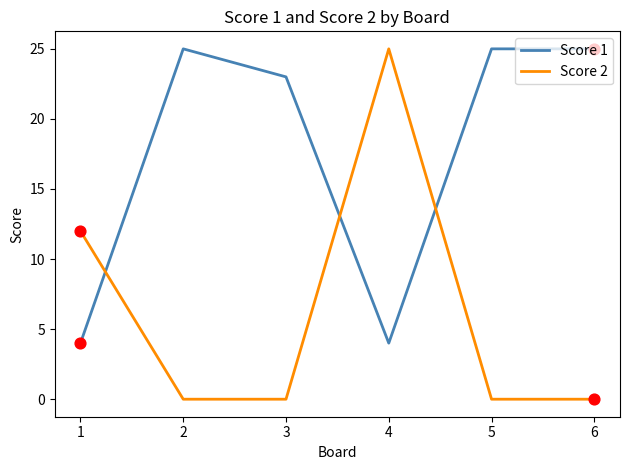

At which category is the sum across all series the highest?

4